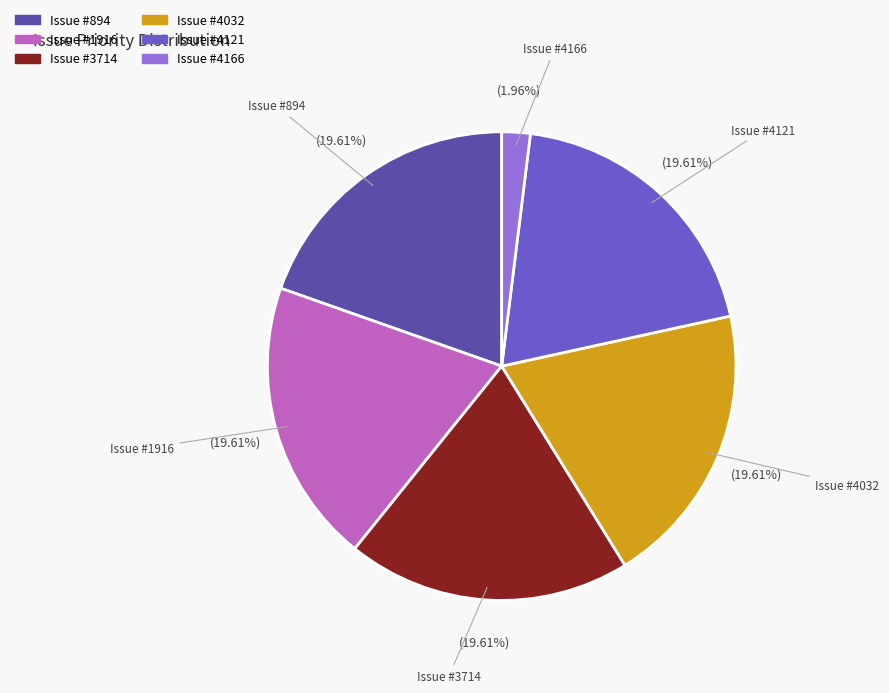

To the nearest percent, what is the difference between the largest and smallest slice percentages?

18%